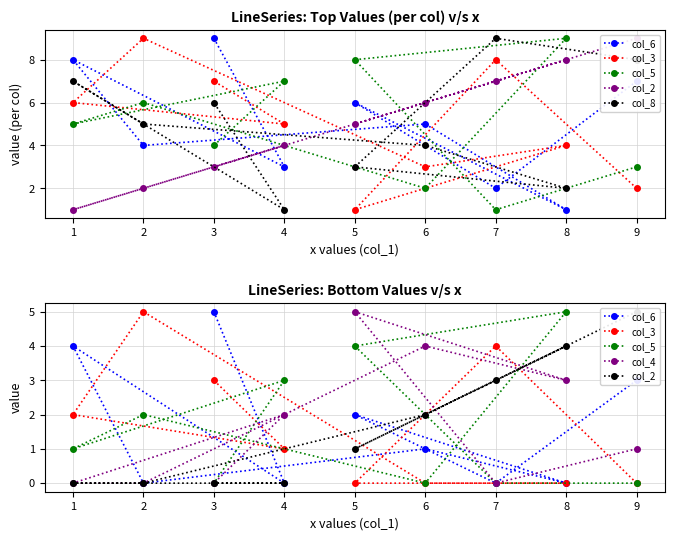

How many lines are shown in the chart?

6